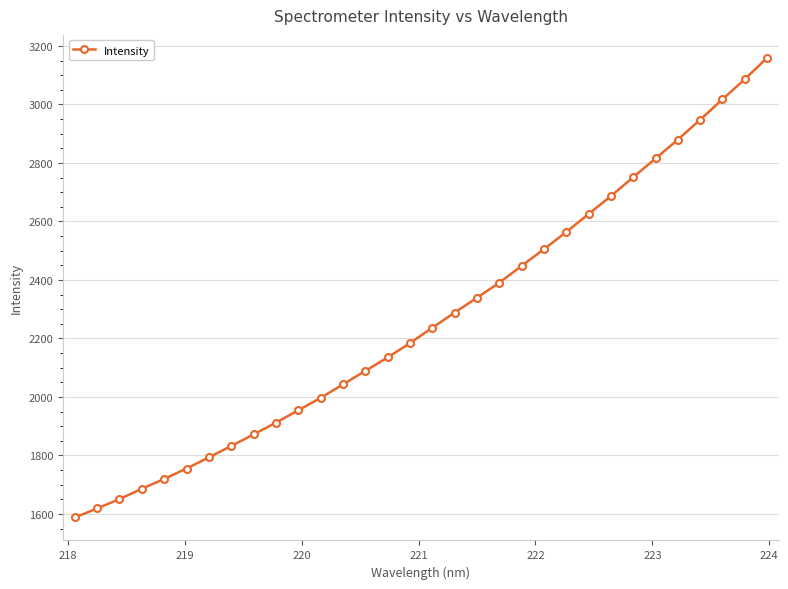

What is the value of the 16th point from the left?

2184.0